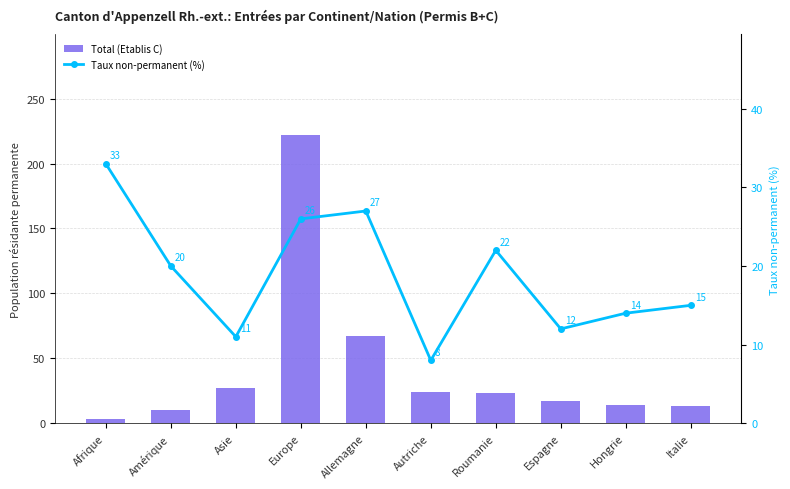

What is the smallest value displayed?

3